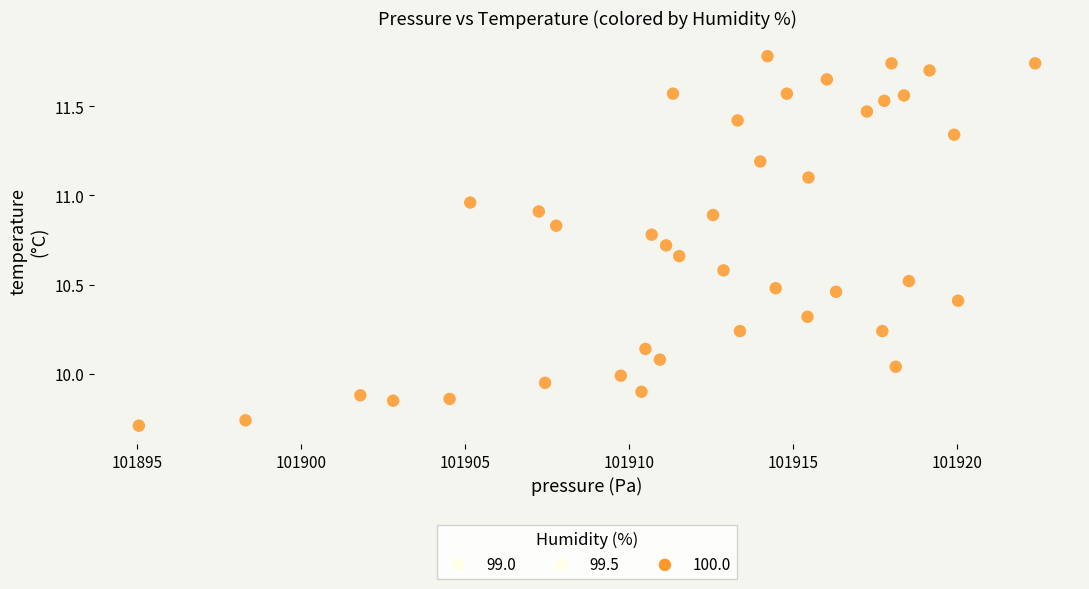

What is the range of Y values (max minus min)?

2.1